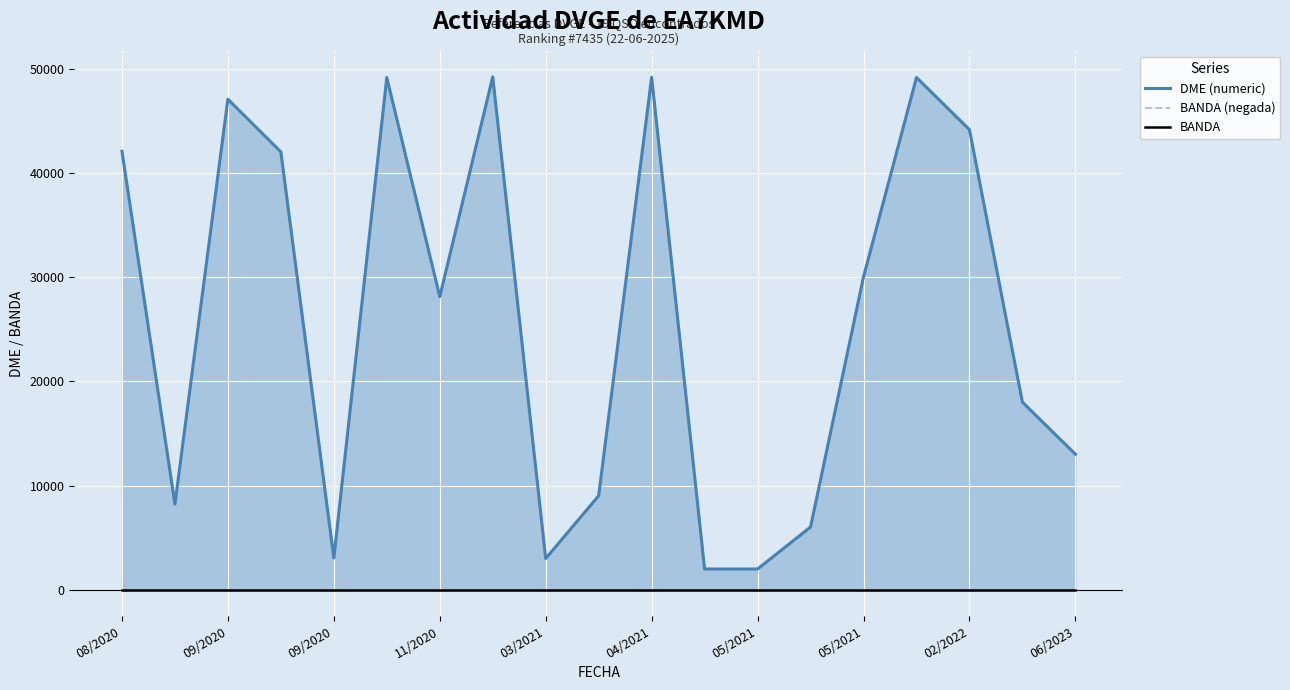

What is the difference between the DME (numeric) values at 09/2020 and 04/2021?

2079